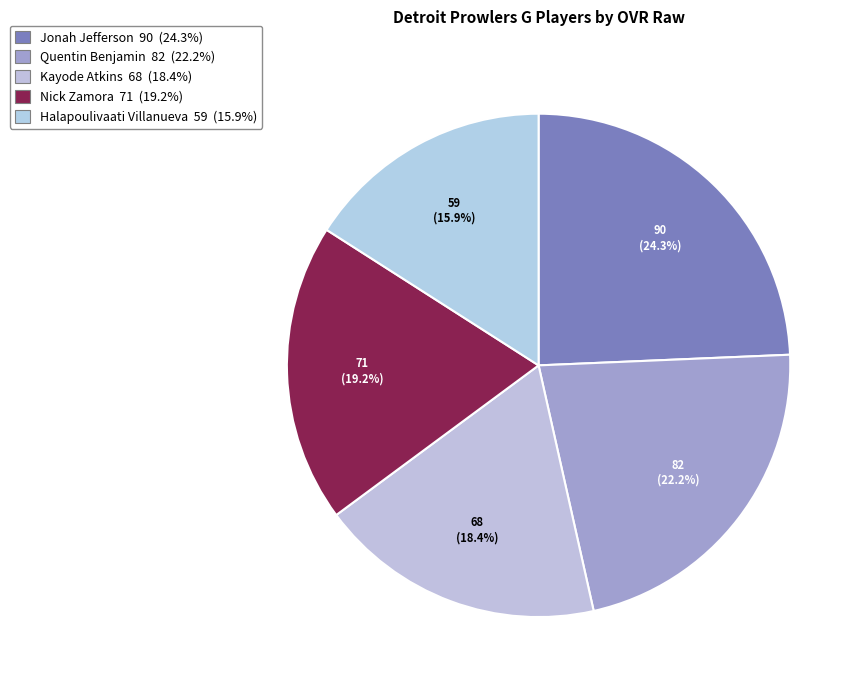

Which slice is the largest?

Jonah Jefferson